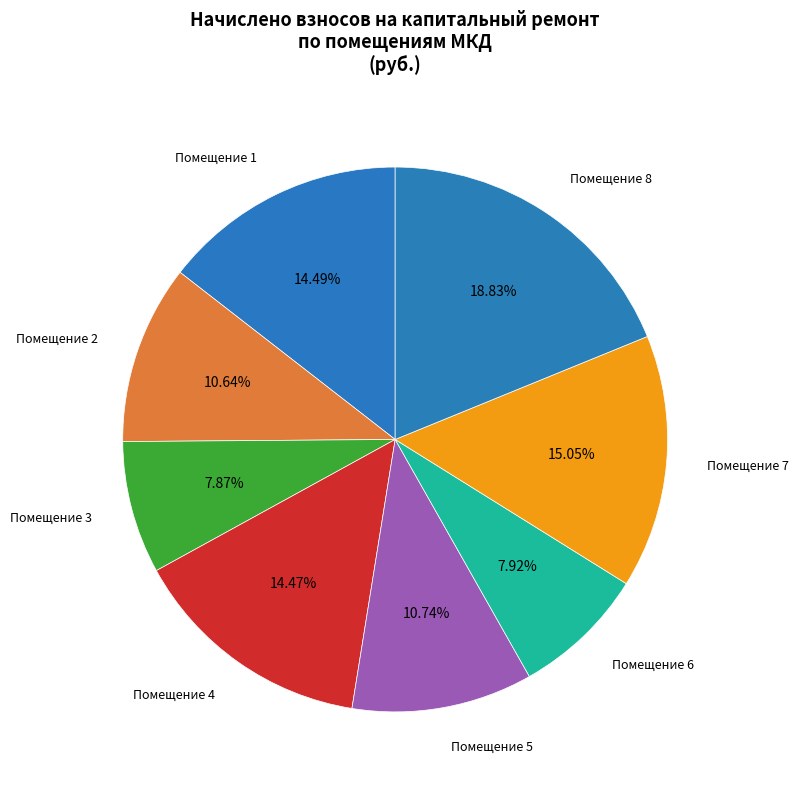

Do Помещение 6 and Помещение 5 together represent more than half of the pie?

No